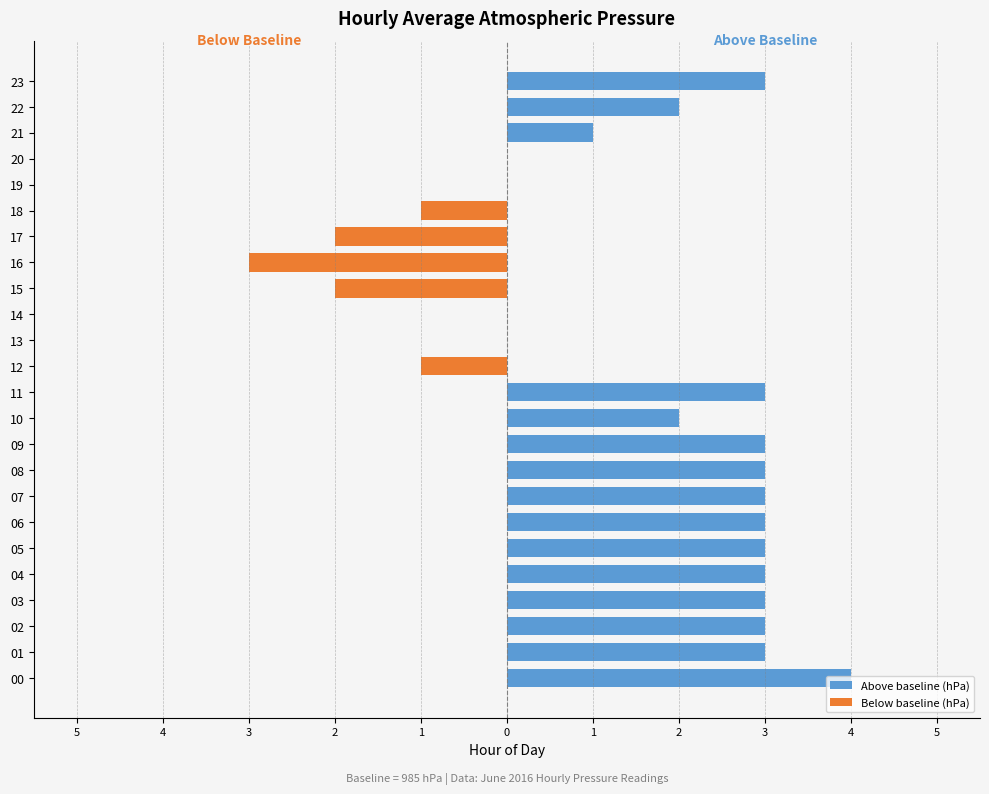

What is the greatest value displayed?

4